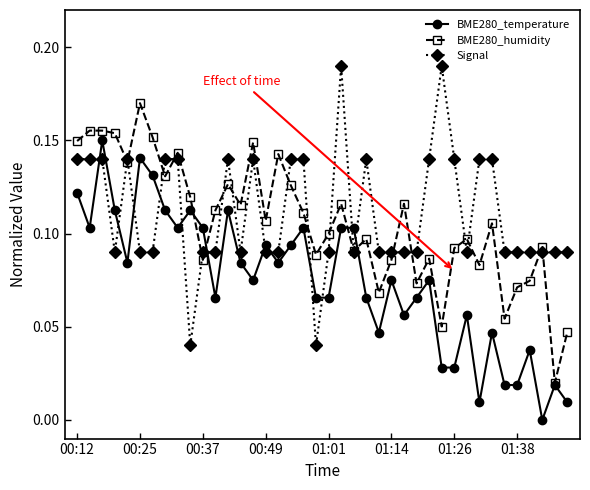

List the series in order of their peak value, lowest first.

BME280_temperature, BME280_humidity, Signal